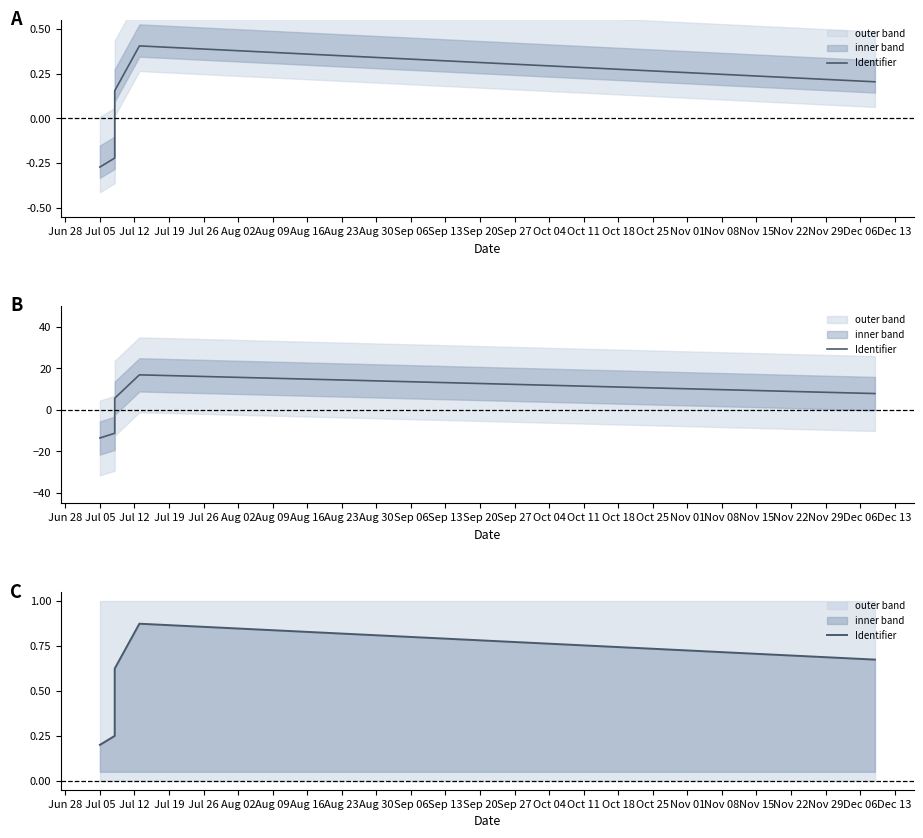

How many points are higher than both their immediate neighbors (excluding endpoints)?

1